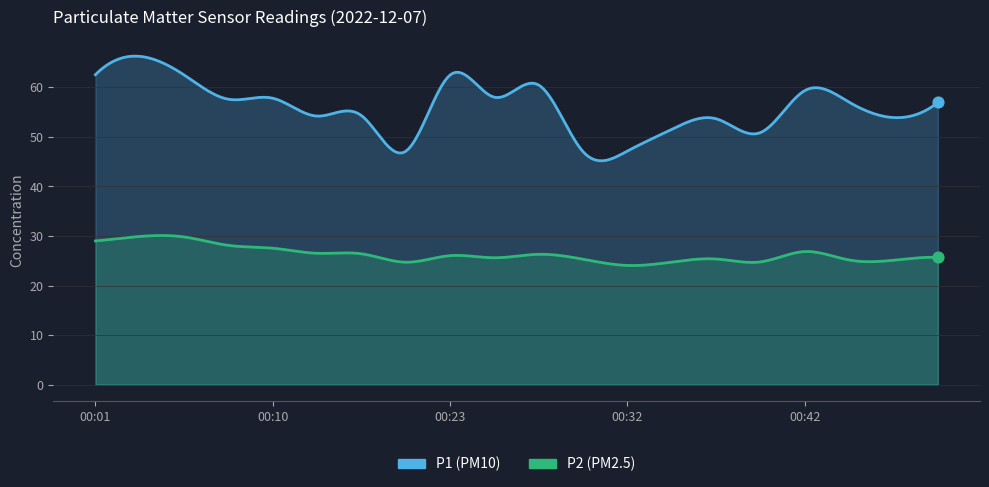

Which series has the widest spread of Y values?

P1